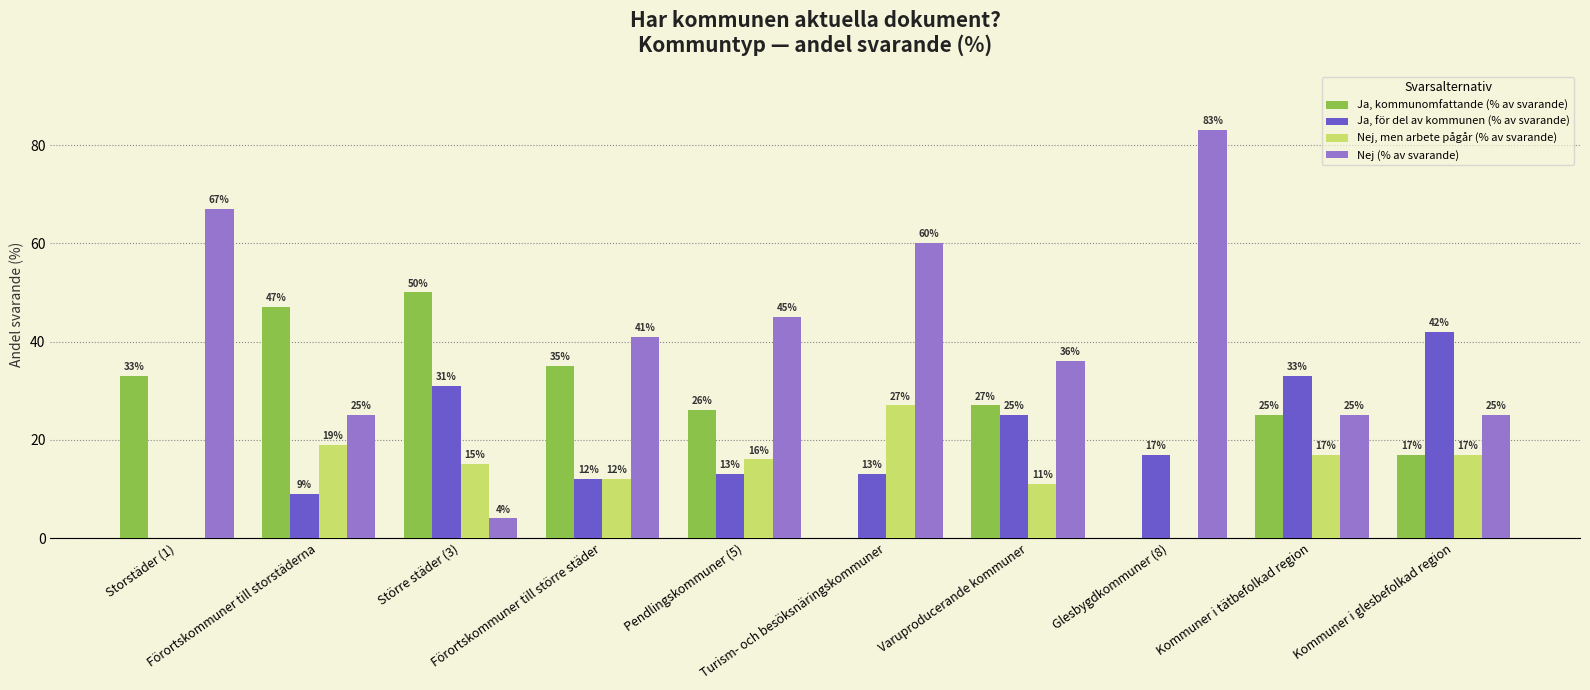

What is the sum of all Nej (% av svarande) values?

411